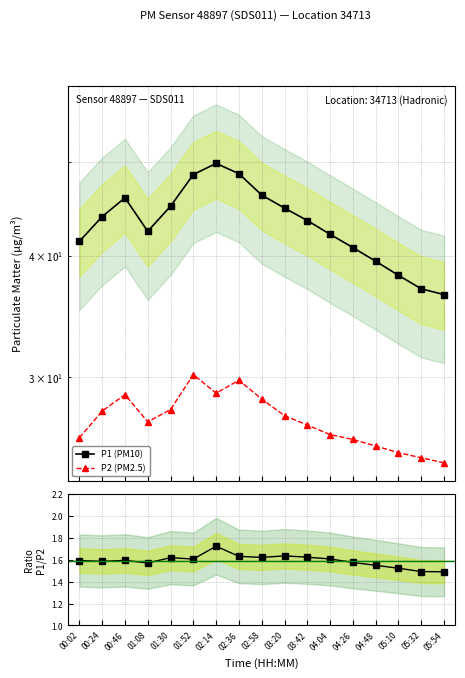

Between 02:14 and 04:26, which series saw the biggest shift?

P1 (PM10)